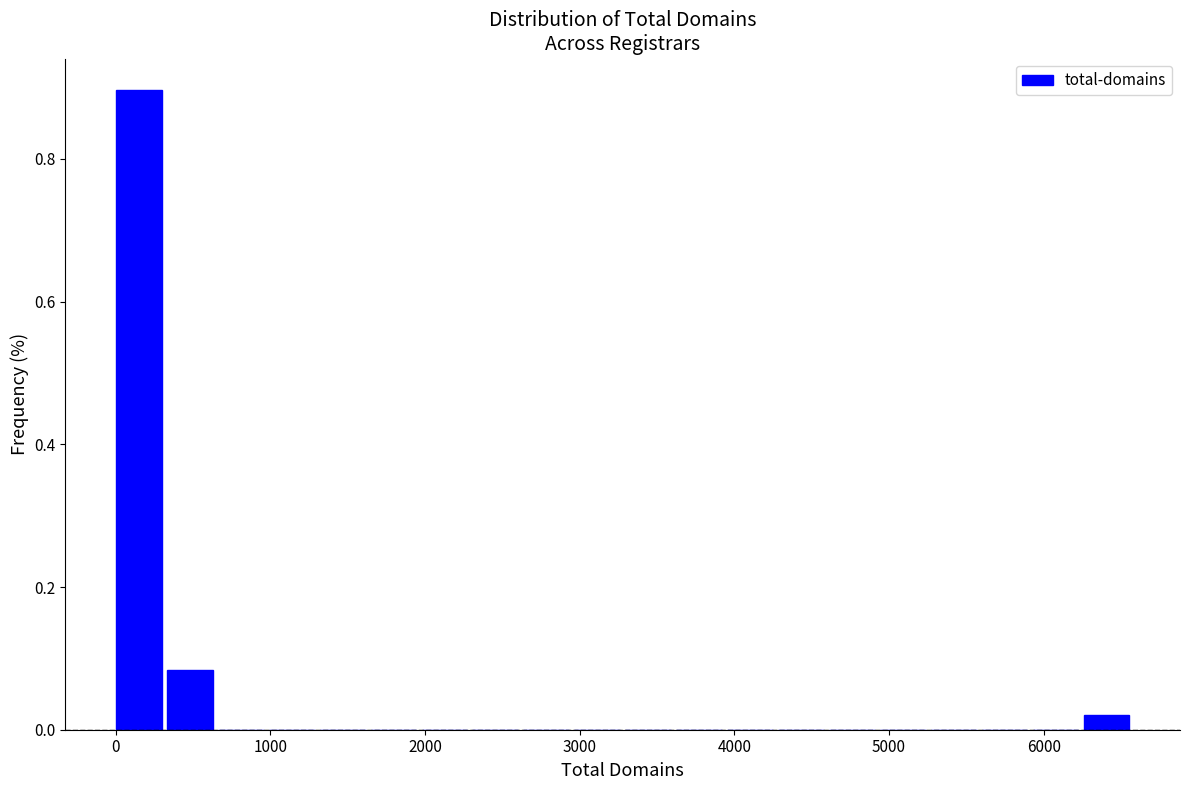

Read against the x-axis, roughly where is the centre of the tallest bar?

100